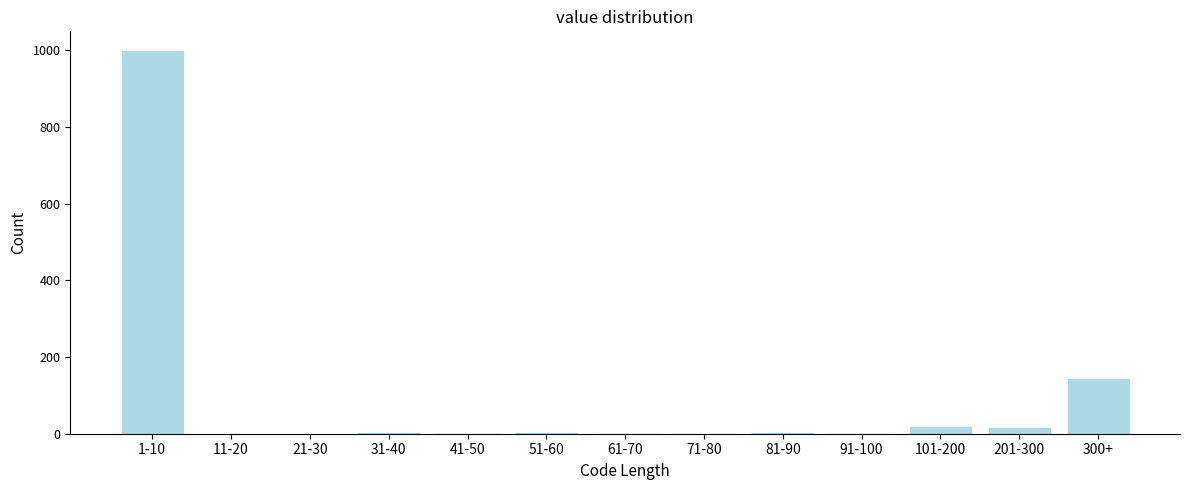

Which label corresponds to the largest value in the chart?

1-10